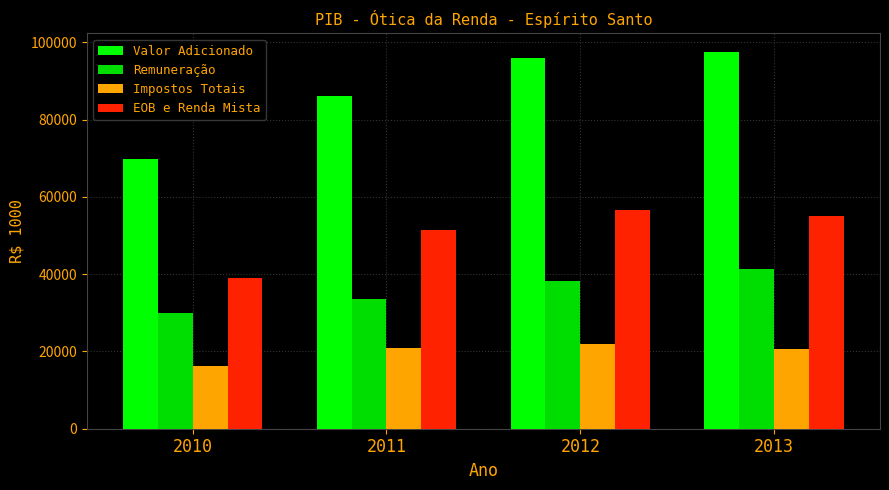

At how many categories does at least one series exceed 68022?

4